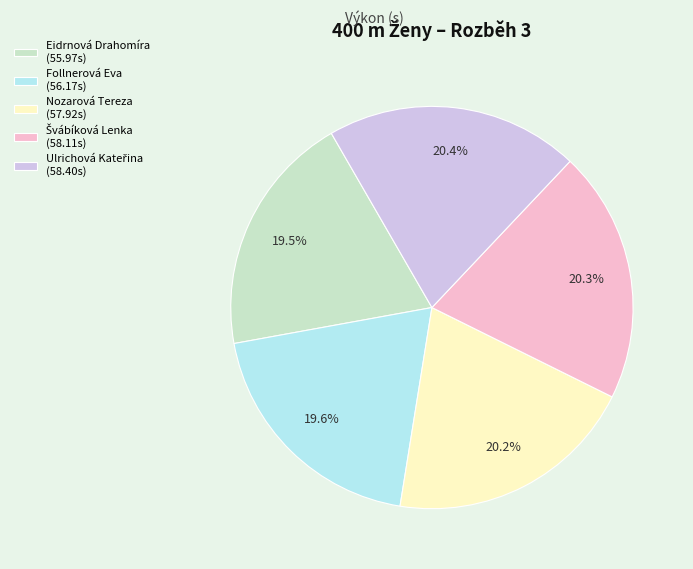

Which has a higher value, Eidrnová Drahomíra (55.97s) or Nozarová Tereza (57.92s)?

Nozarová Tereza (57.92s)